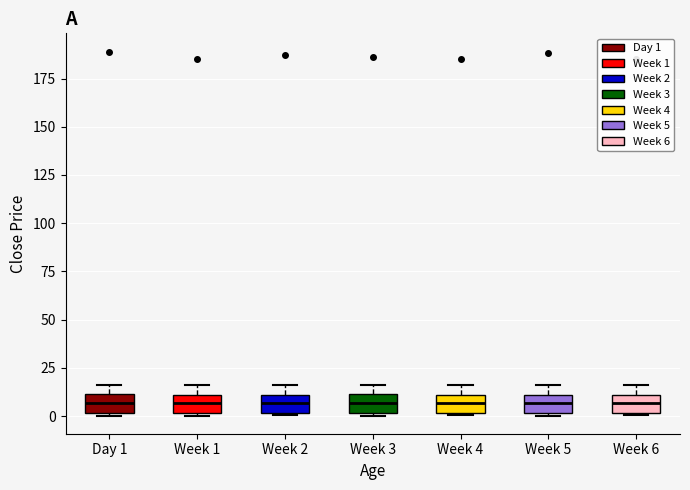

Reading left to right, read every box against the y-axis: the position of its median line, the range the box covers, and the ends of its whiskers. The values are not printed on the chart, so give them approximately, as read against the axis.

Day 1: median 5, box 0 to 10, whiskers 0 to 15
Week 1: median 5, box 0 to 10, whiskers 0 to 15
Week 2: median 5, box 0 to 10, whiskers 0 to 15
Week 3: median 5, box 0 to 10, whiskers 0 to 15
Week 4: median 5, box 0 to 10, whiskers 0 to 15
Week 5: median 5, box 0 to 10, whiskers 0 to 15
Week 6: median 5, box 0 to 10, whiskers 0 to 15